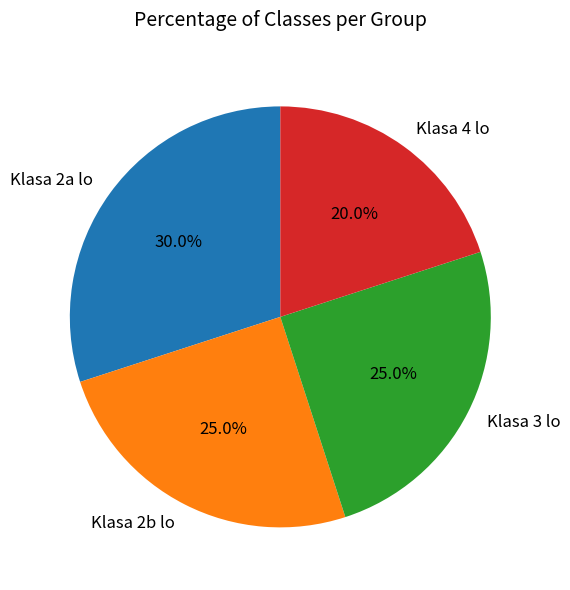

To the nearest percent, what is the average slice percentage?

25%